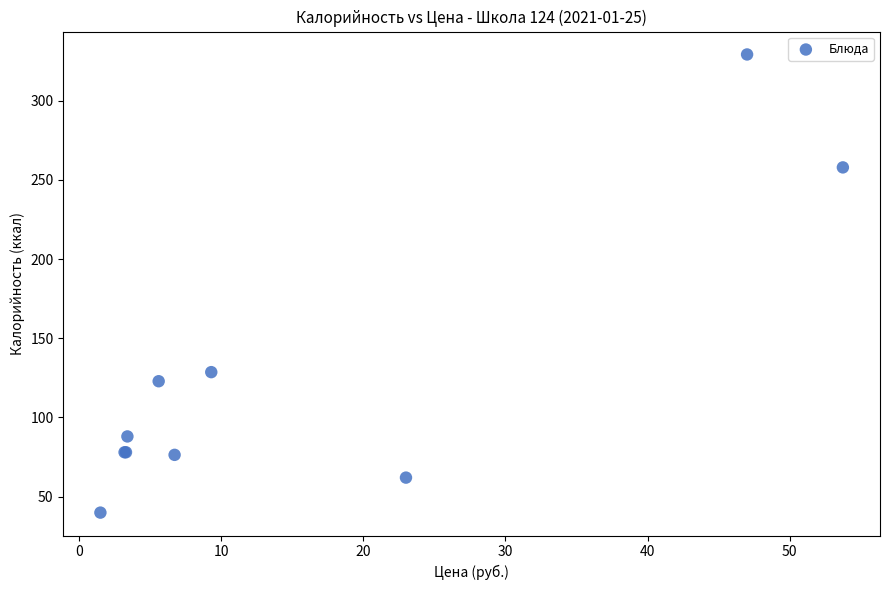

What Y value in the scatter plot is closest to 184?

128.6